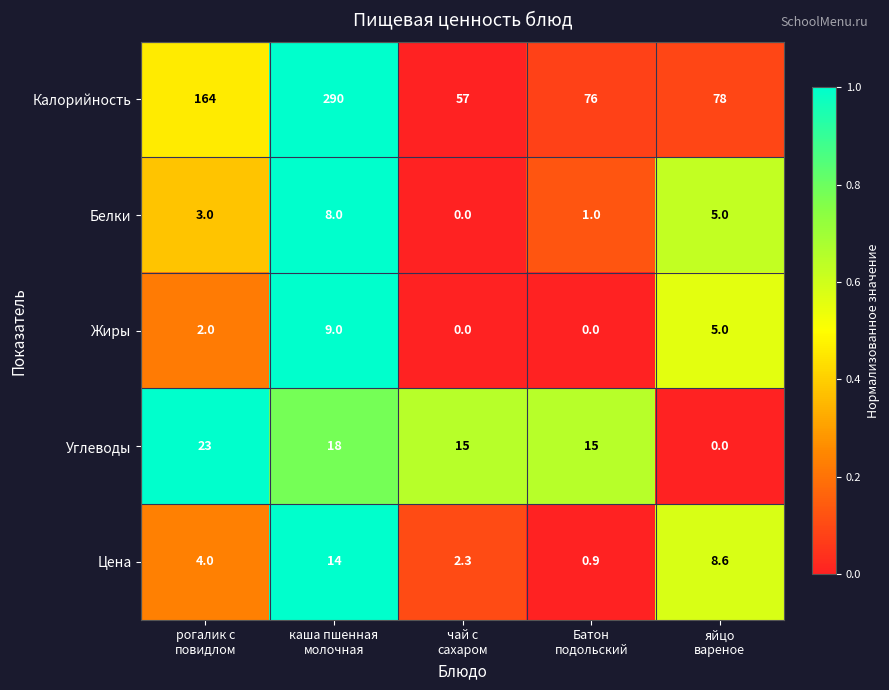

Rank the series by their maximum value, from lowest to highest.

Белки, Жиры, Цена, Углеводы, Калорийность